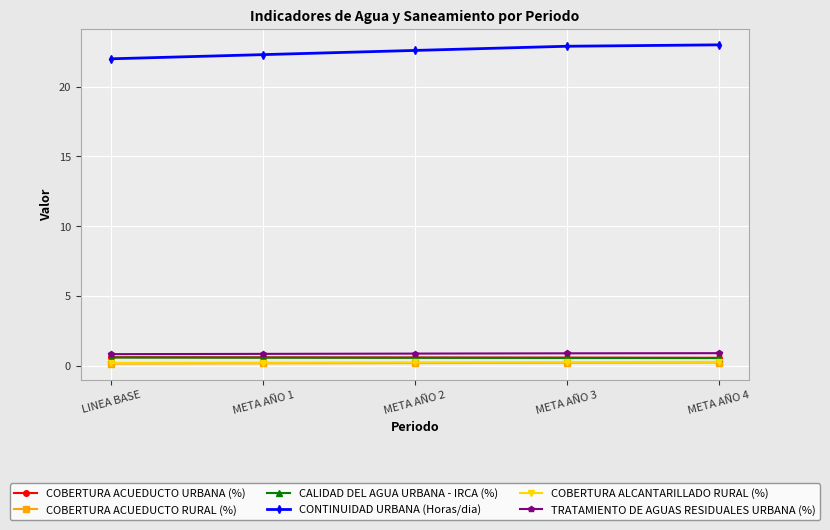

What is the total value across all series at LINEA BASE?

24.4